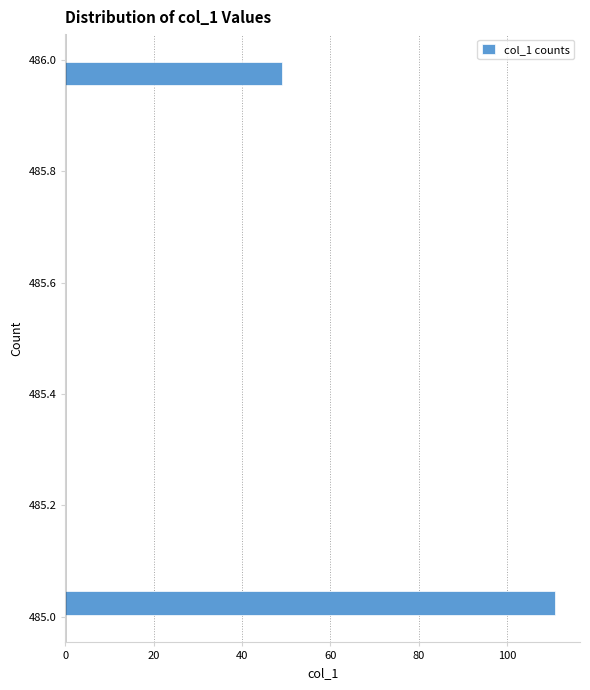

Around what value on the y-axis is the longest bar? Give the approximate position of its centre, as read against the axis.

485.02